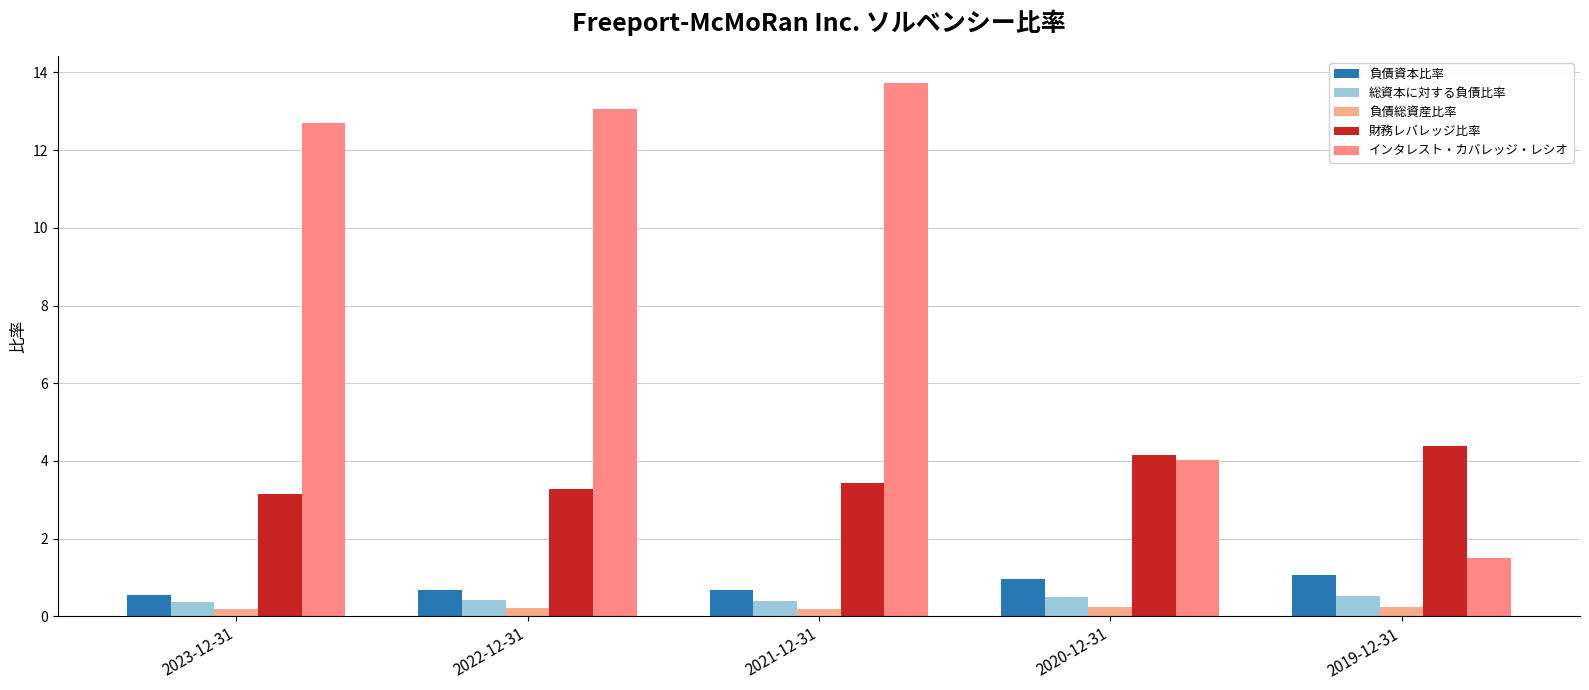

List the labels in order of 負債総資産比率 value, largest first.

2019-12-31, 2020-12-31, 2022-12-31, 2021-12-31, 2023-12-31